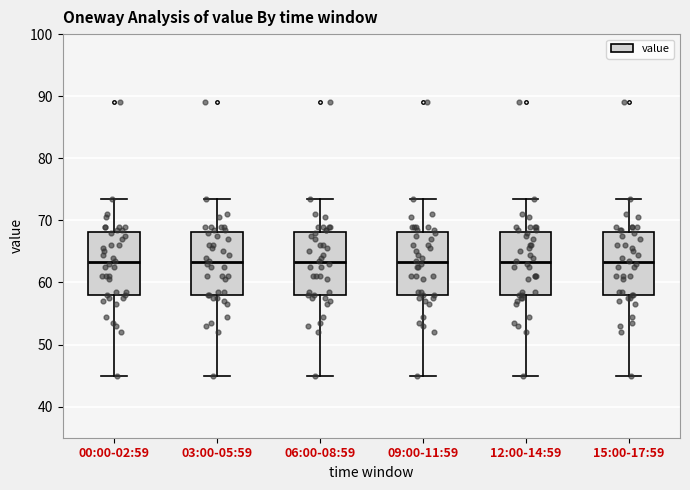

Reading left to right, read every box against the y-axis: the position of its median line, the range the box covers, and the ends of its whiskers. The values are not printed on the chart, so give them approximately, as read against the axis.

00:00-02:59: median 63, box 58 to 68, whiskers 45 to 74
03:00-05:59: median 63, box 58 to 68, whiskers 45 to 74
06:00-08:59: median 63, box 58 to 68, whiskers 45 to 74
09:00-11:59: median 63, box 58 to 68, whiskers 45 to 74
12:00-14:59: median 63, box 58 to 68, whiskers 45 to 74
15:00-17:59: median 63, box 58 to 68, whiskers 45 to 74